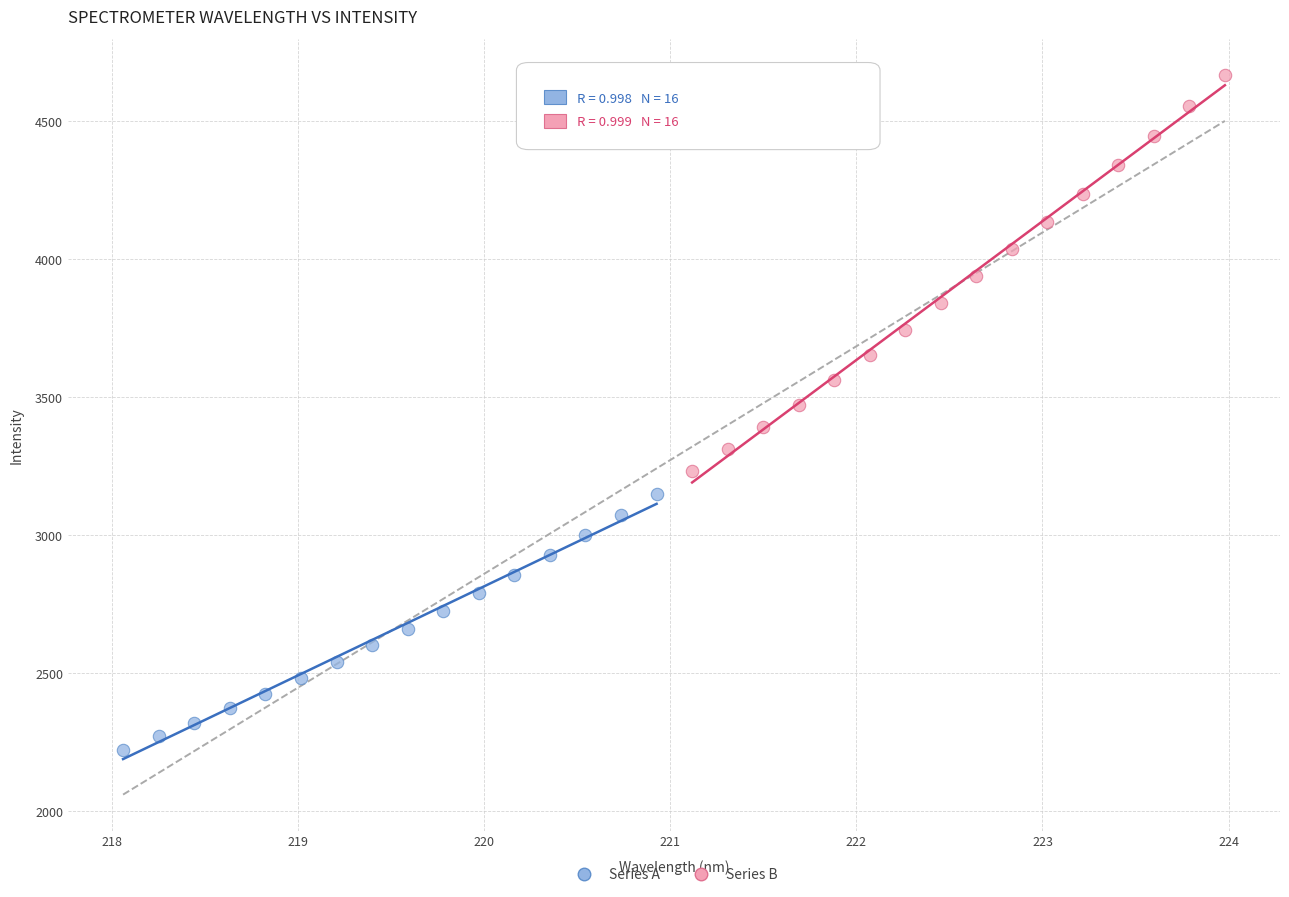

Which series reaches the minimum Y coordinate?

Series A